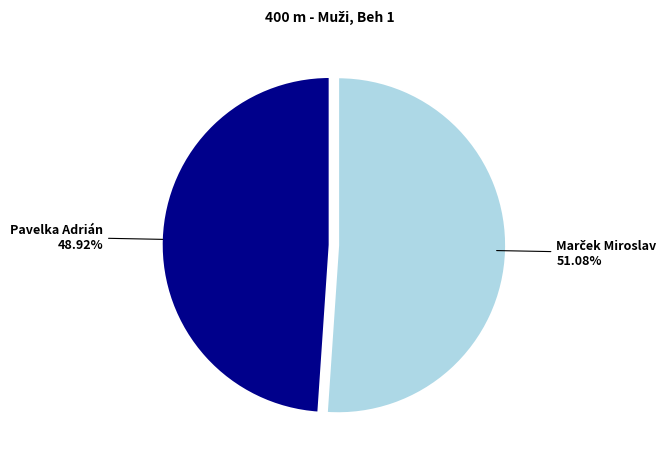

What is the smallest slice in the pie chart?

Pavelka Adrián